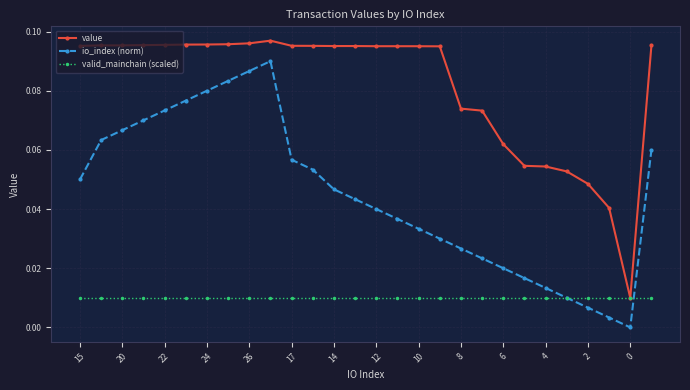

True or false: io_index (norm) and value cross at least once.

False